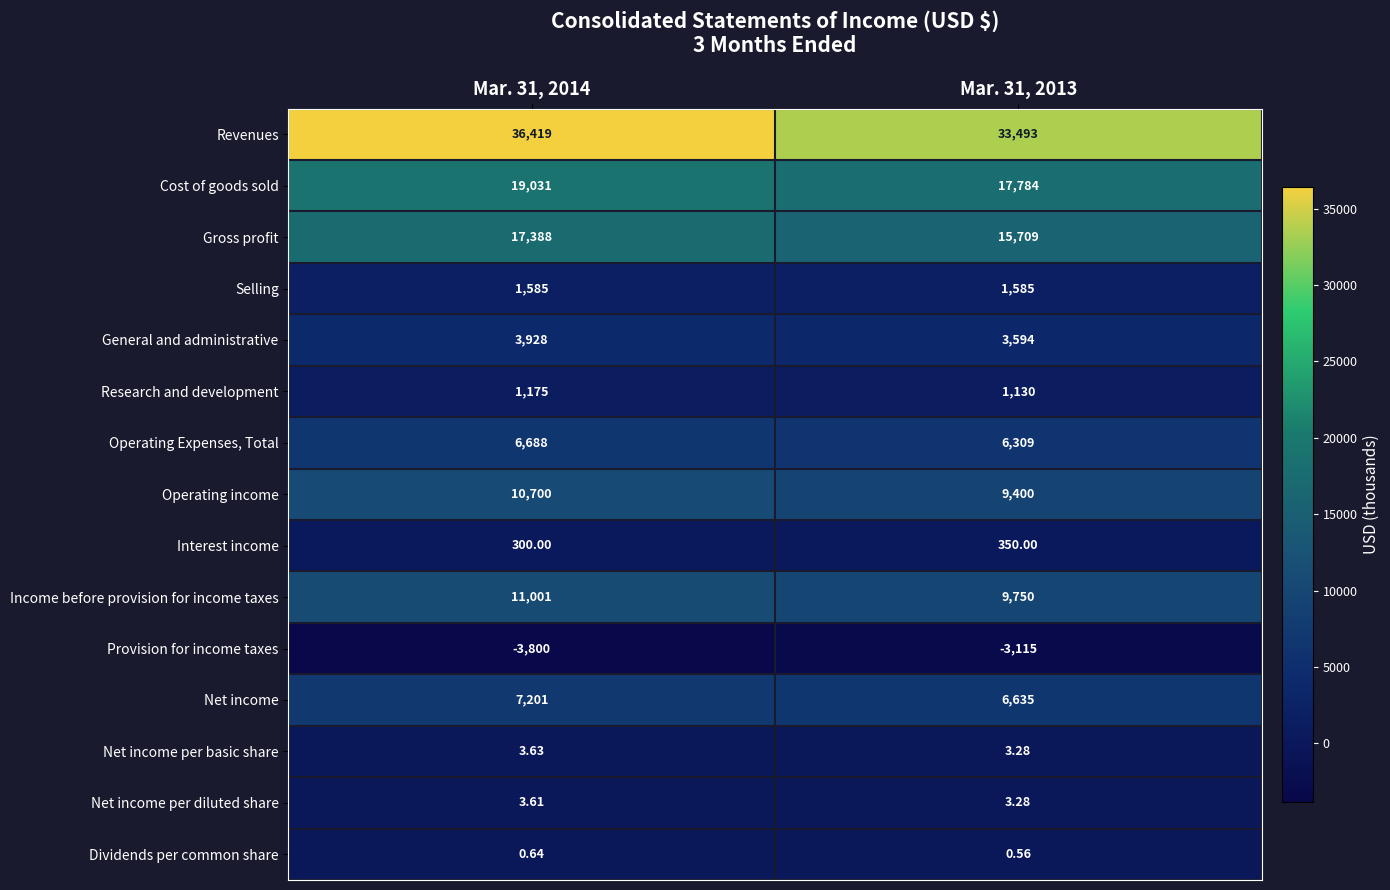

At Mar. 31, 2014, list the series in order from smallest to largest.

Provision for income taxes, Dividends per common share, Net income per diluted share, Net income per basic share, Interest income, Research and development, Selling, General and administrative, Operating Expenses, Total, Net income, Operating income, Income before provision for income taxes, Gross profit, Cost of goods sold, Revenues